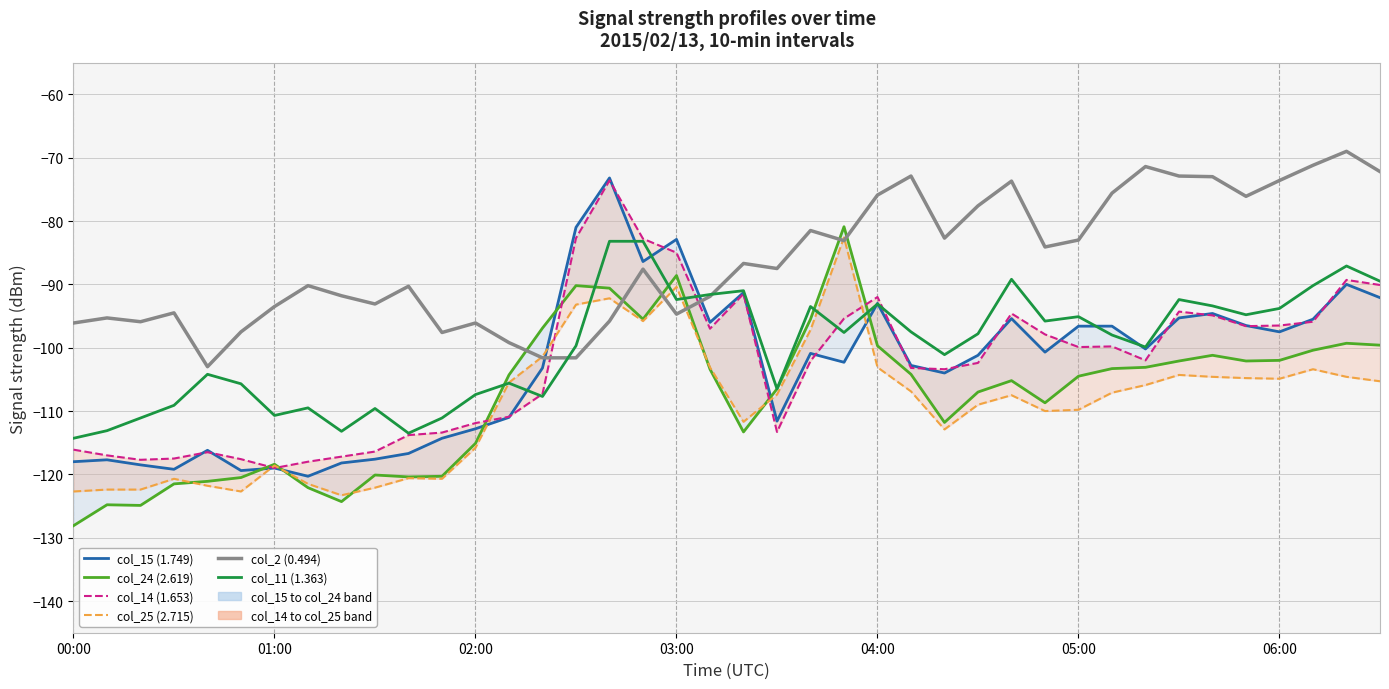

What is the difference between the maximum and minimum values in the col_24 (2.619) series?

47.2